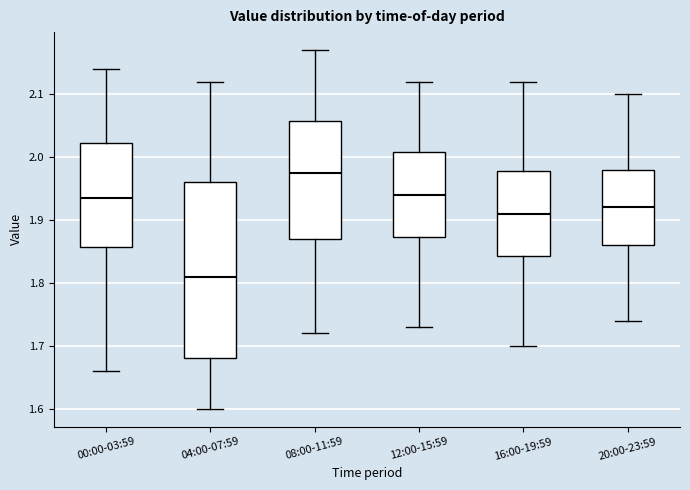

Which box's median line is the lowest?

04:00-07:59